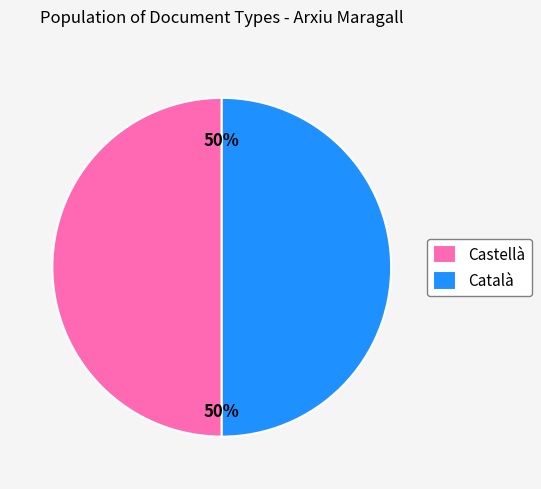

What percentage is the Català slice, to the nearest percent?

50%